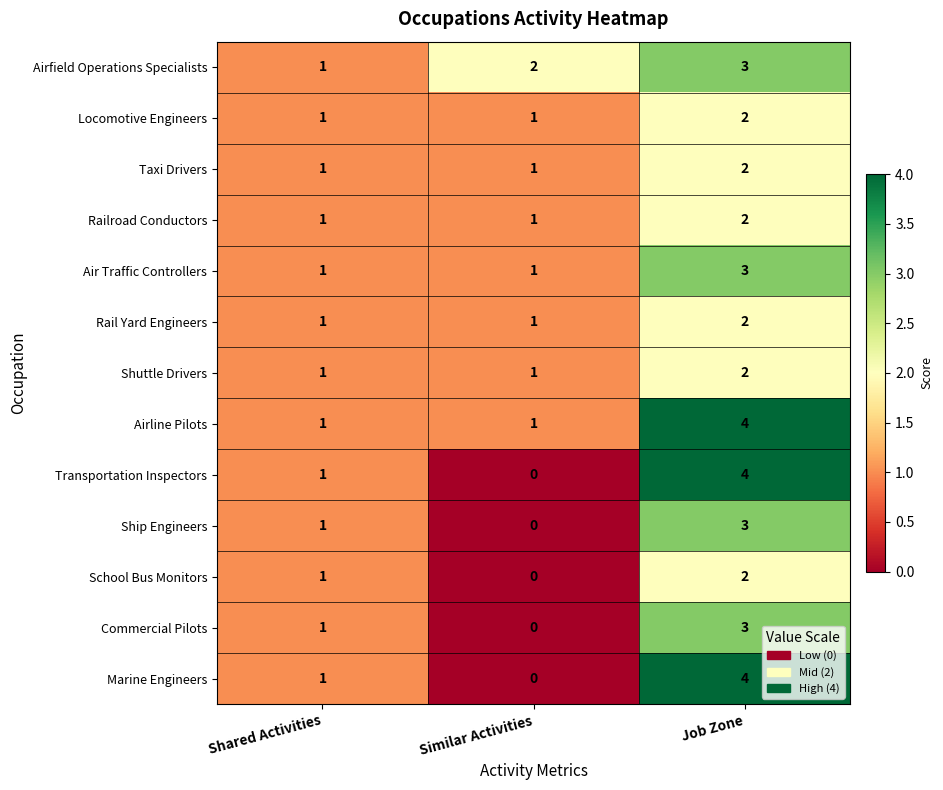

Is it true that Commercial Pilots equals 3 at Job Zone?

True